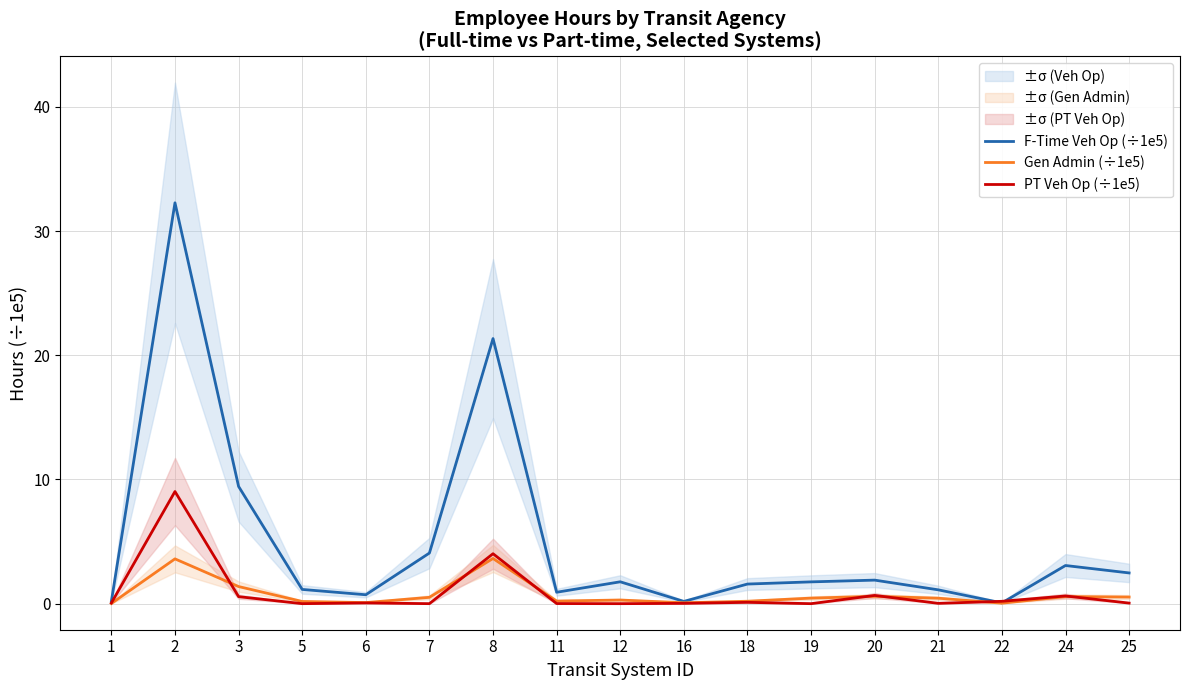

Which label corresponds to the largest value in the chart?

2